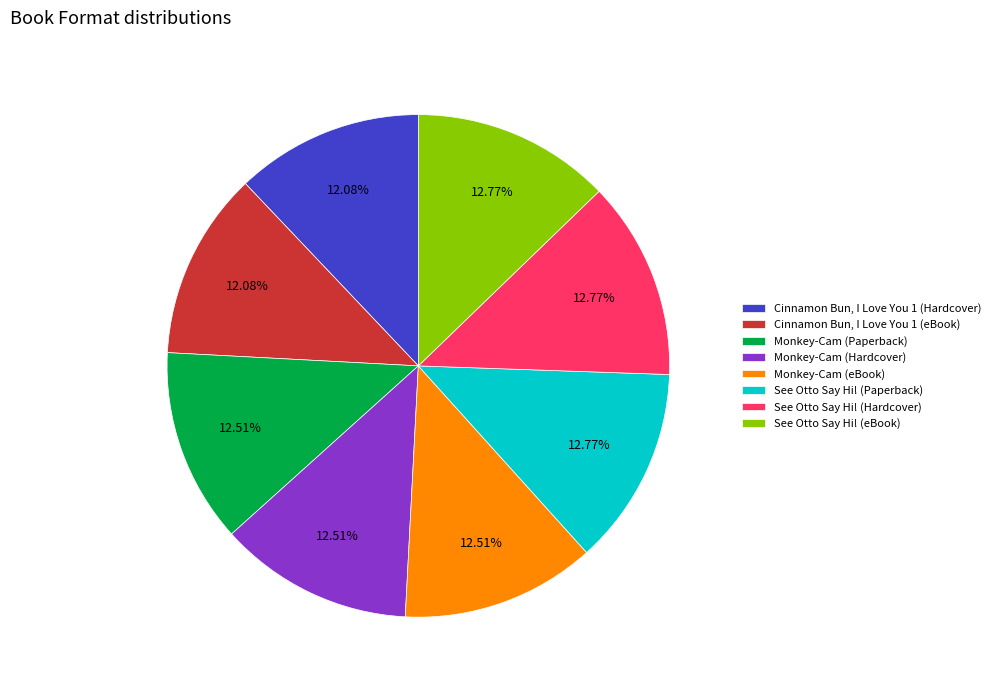

How many segments does this pie chart have?

8